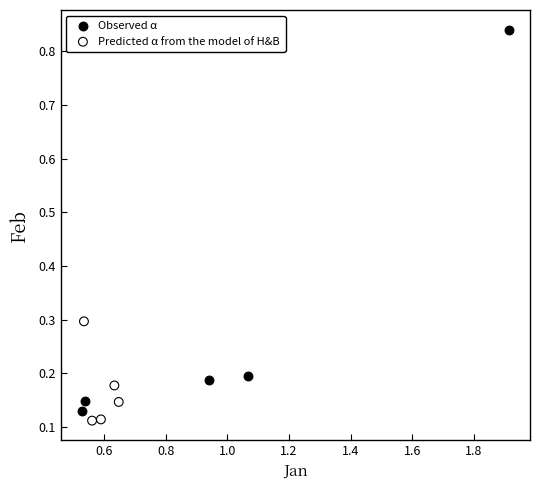

Which series contains the highest Y value?

Observed α